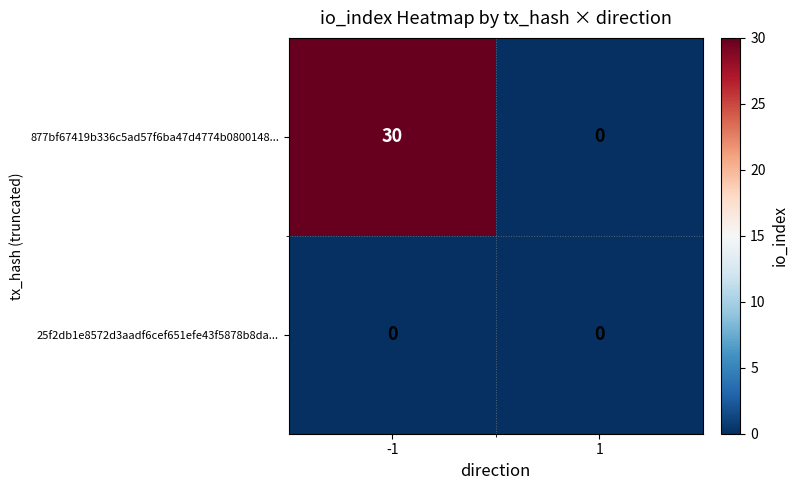

What is the difference between the 877bf67419b336c5ad57f6ba47d4774b0800148... values at -1 and 1?

30